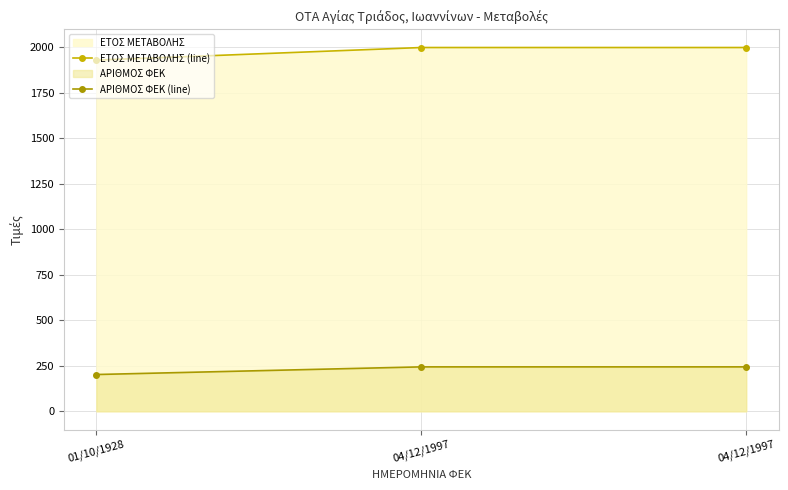

Where is ΕΤΟΣ ΜΕΤΑΒΟΛΗΣ (line) nearest to the value 1962?

01/10/1928